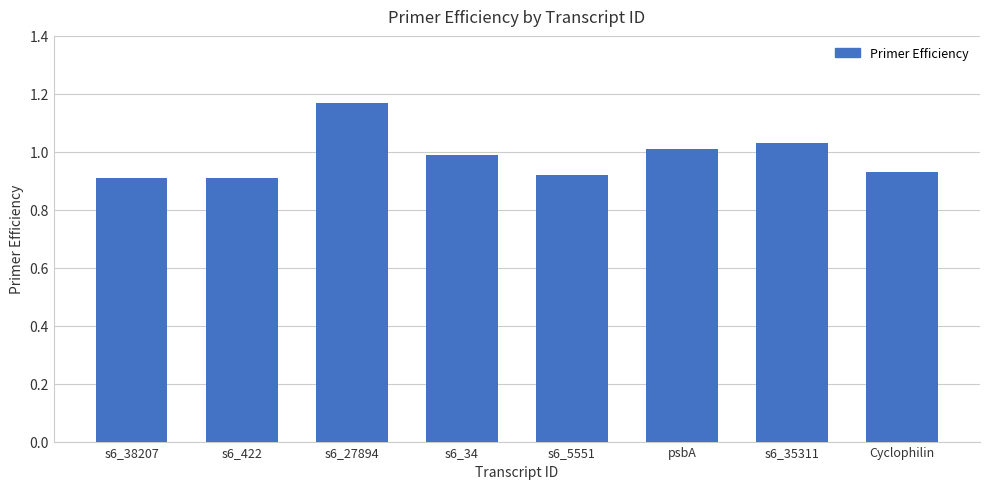

The chart shows a value of 0.3 at s6_34. True or false?

False